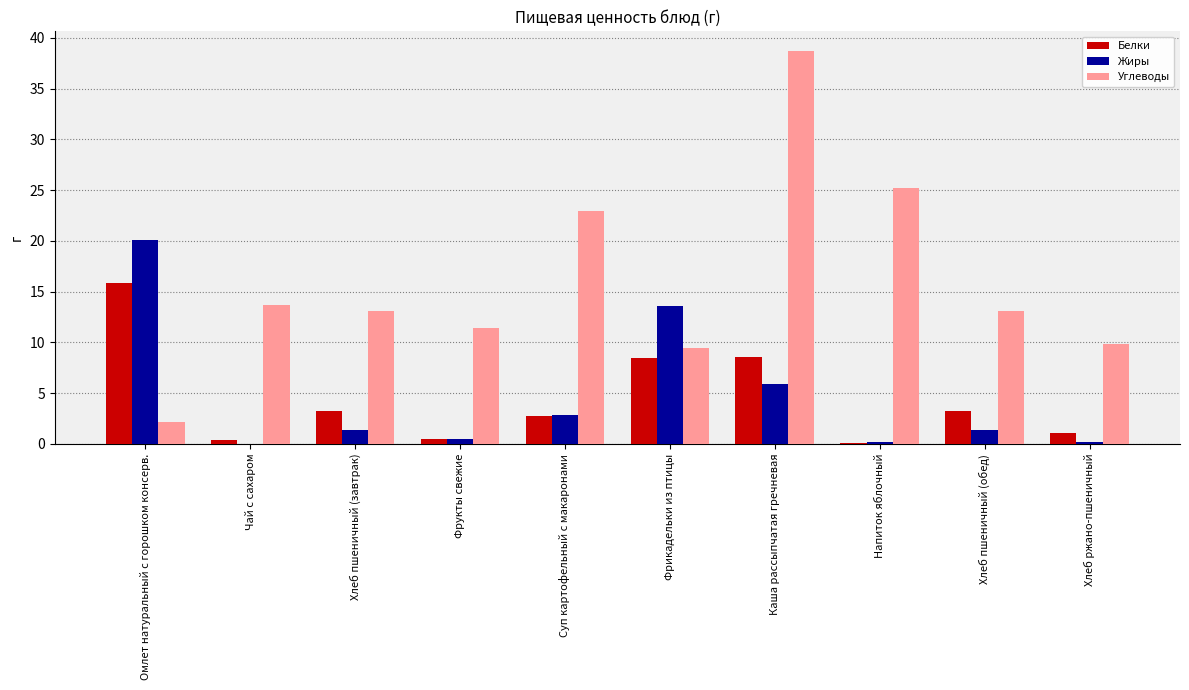

What is the spread (max minus min) of values at Каша рассыпчатая гречневая?

32.8